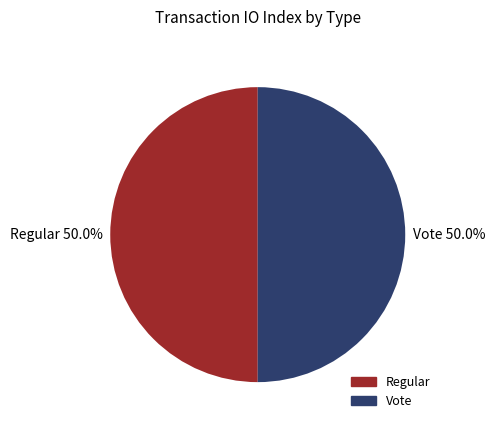

To the nearest percent, what is the difference between the Regular and Vote slice percentages?

0%